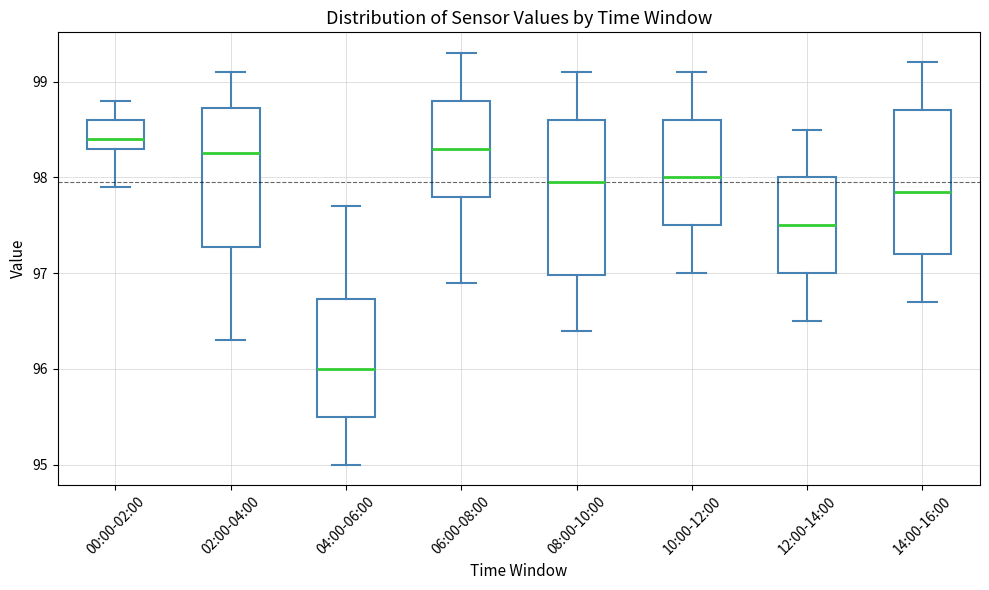

Reading left to right, transcribe this box plot: for each box, give where its median line is, the range the box spans, and where its two whiskers end, as read against the y-axis. The values are not printed on the chart, so give them approximately, as read against the axis.

00:00-02:00: median 98.4, box 98.3 to 98.6, whiskers 97.9 to 98.8
02:00-04:00: median 98.3, box 97.3 to 98.7, whiskers 96.3 to 99.1
04:00-06:00: median 96.0, box 95.5 to 96.7, whiskers 95.0 to 97.7
06:00-08:00: median 98.3, box 97.8 to 98.8, whiskers 96.9 to 99.3
08:00-10:00: median 98.0, box 97.0 to 98.6, whiskers 96.4 to 99.1
10:00-12:00: median 98.0, box 97.5 to 98.6, whiskers 97.0 to 99.1
12:00-14:00: median 97.5, box 97.0 to 98.0, whiskers 96.5 to 98.5
14:00-16:00: median 97.9, box 97.2 to 98.7, whiskers 96.7 to 99.2